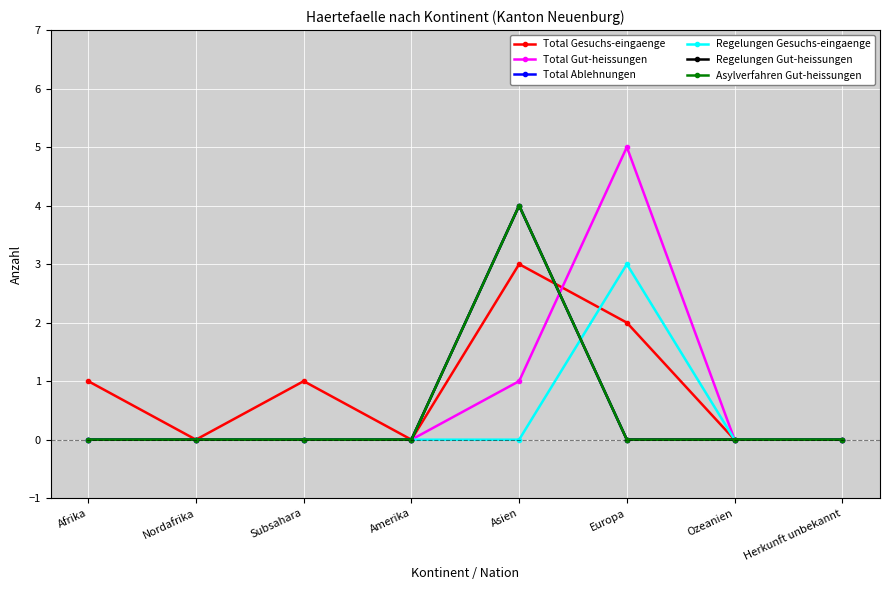

How many times do Asylverfahren Gut-heissungen and Total Gut-heissungen cross each other?

1